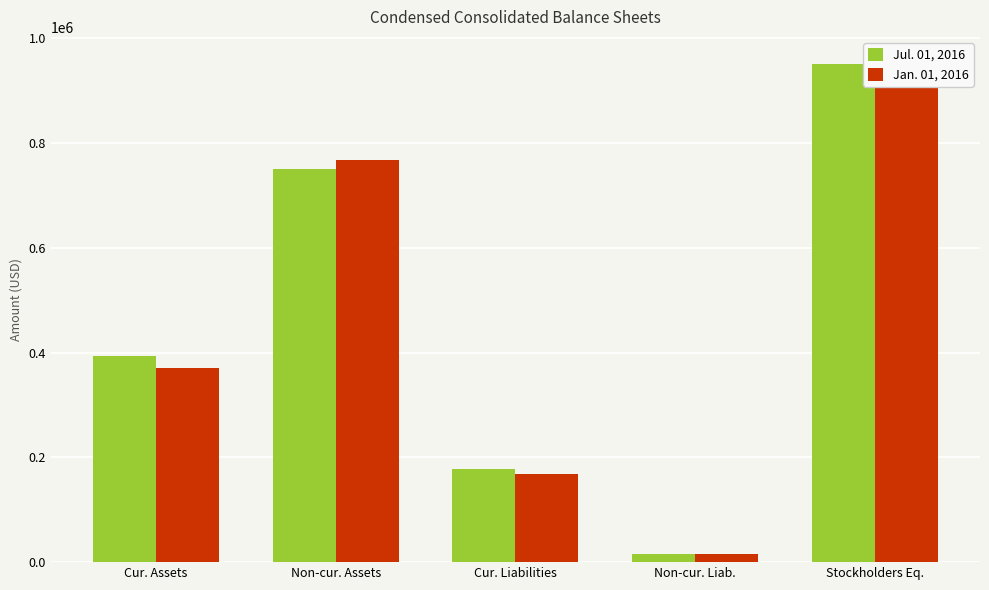

At how many categories does at least one series exceed 470122?

2